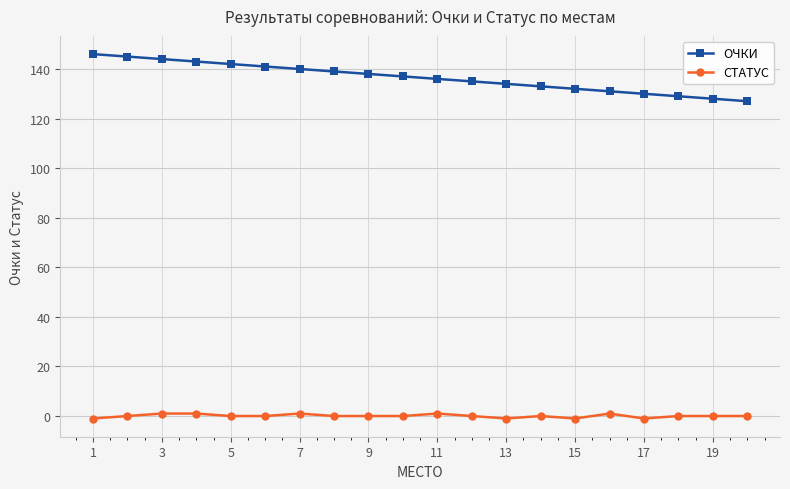

Rank the series by their average value, from highest to lowest.

ОЧКИ, СТАТУС